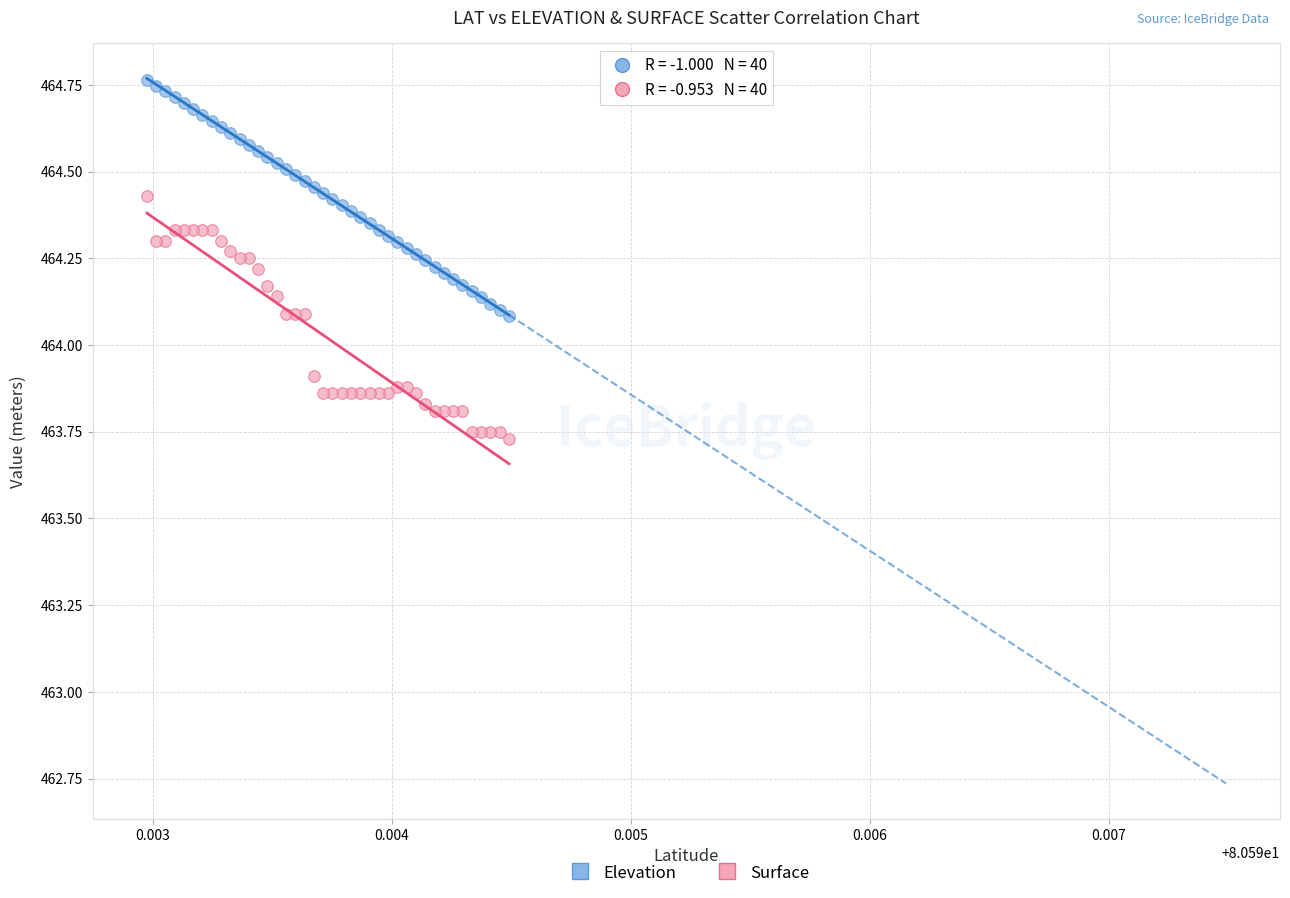

Which series has the largest Y range (max minus min)?

Surface